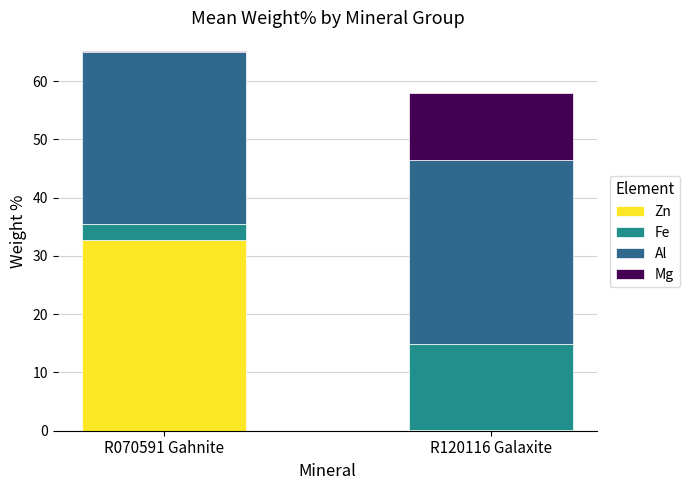

Where is Zn nearest to the value 16?

R120116 Galaxite